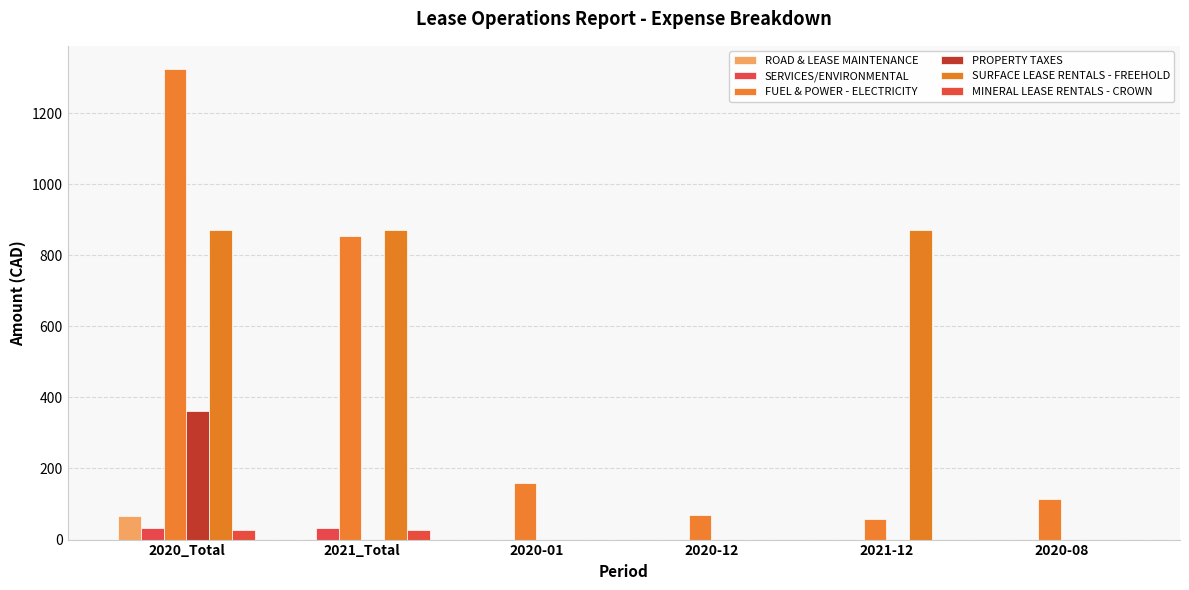

Which series has the widest spread of values?

FUEL & POWER - ELECTRICITY